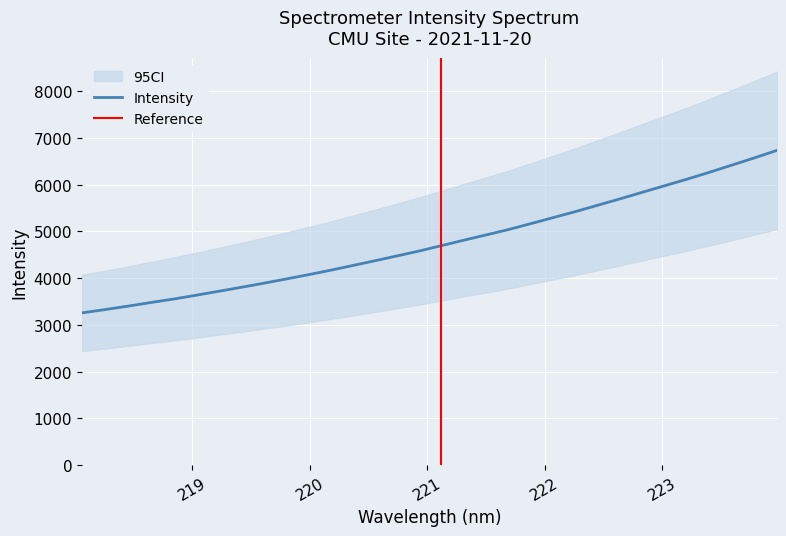

True or false: the data has more than 2 interior local peaks.

False